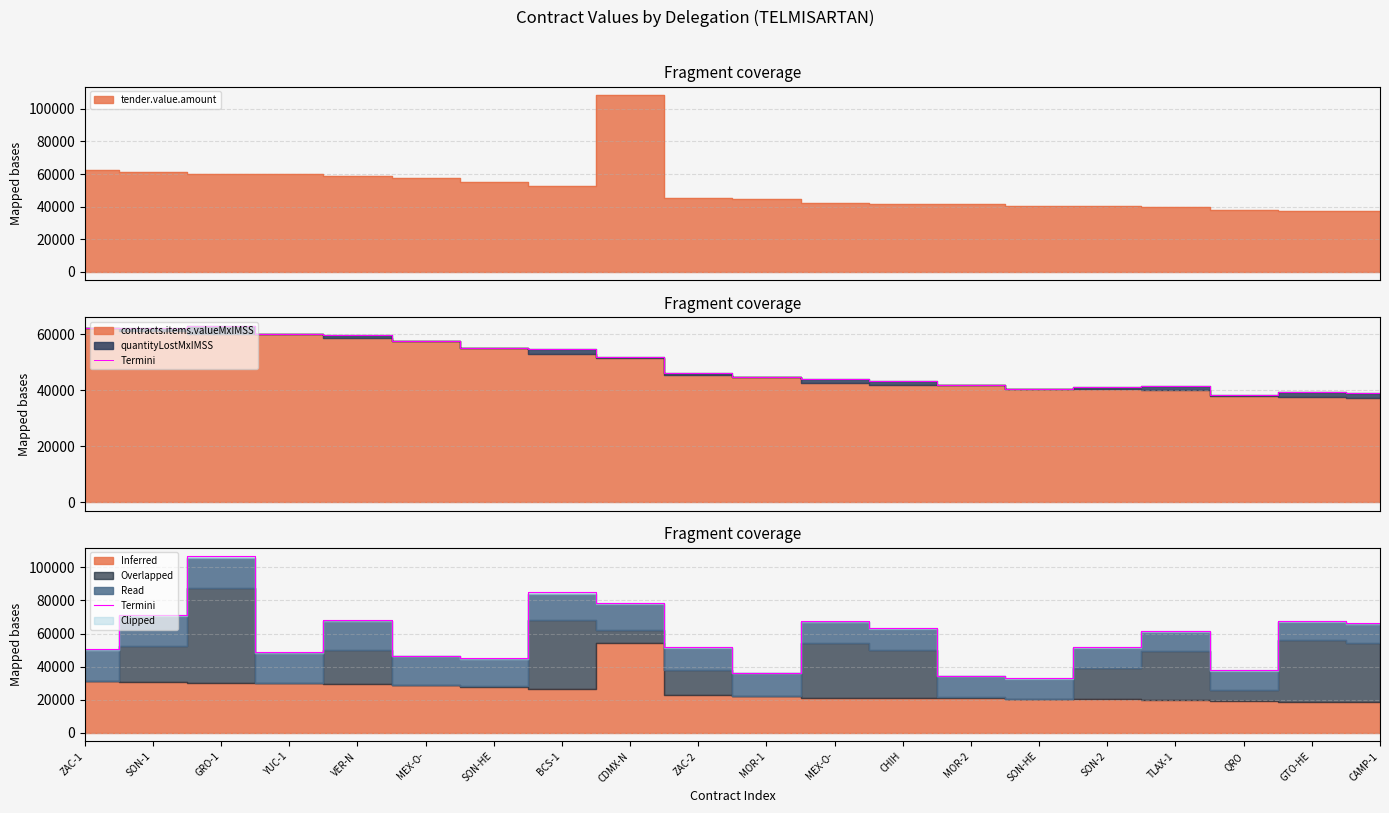

What is the label of the 11th point from the right?

ZAC-2